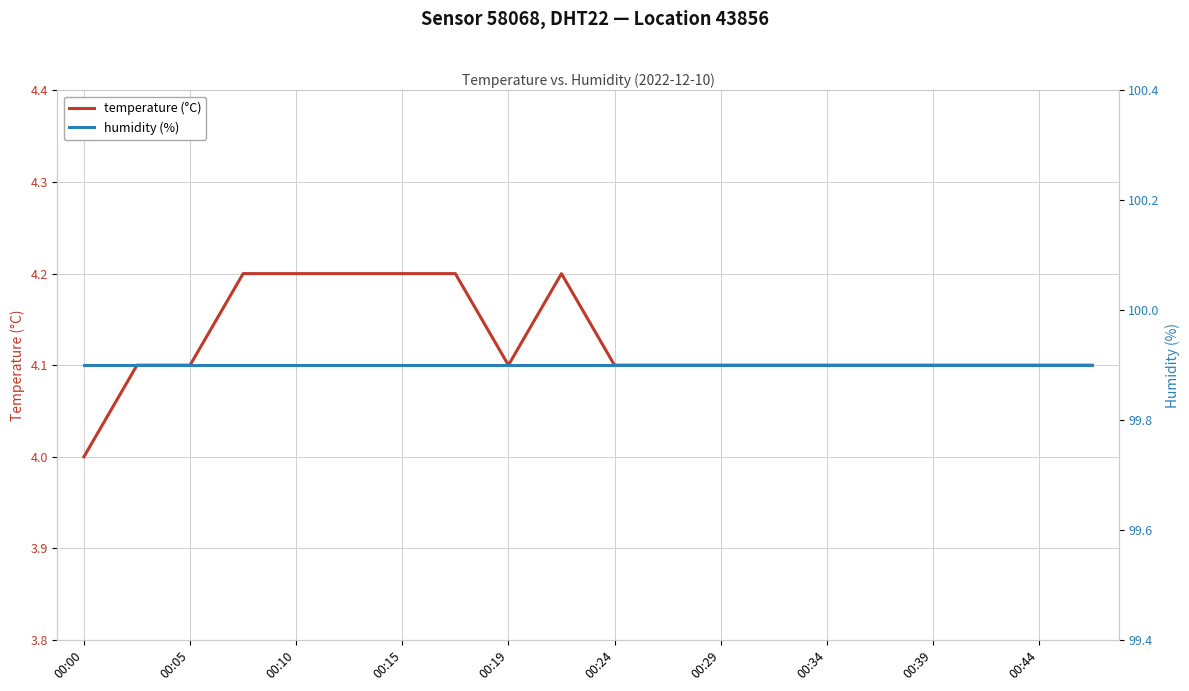

Which category has the lowest value in the temperature (°C) series?

00:00